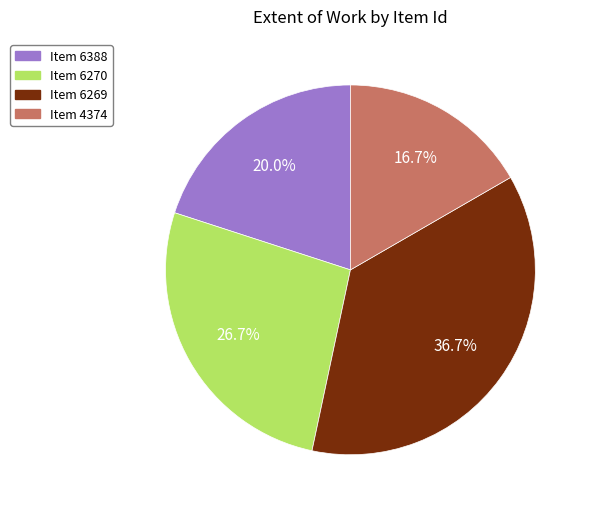

How many slices are in this pie chart?

4